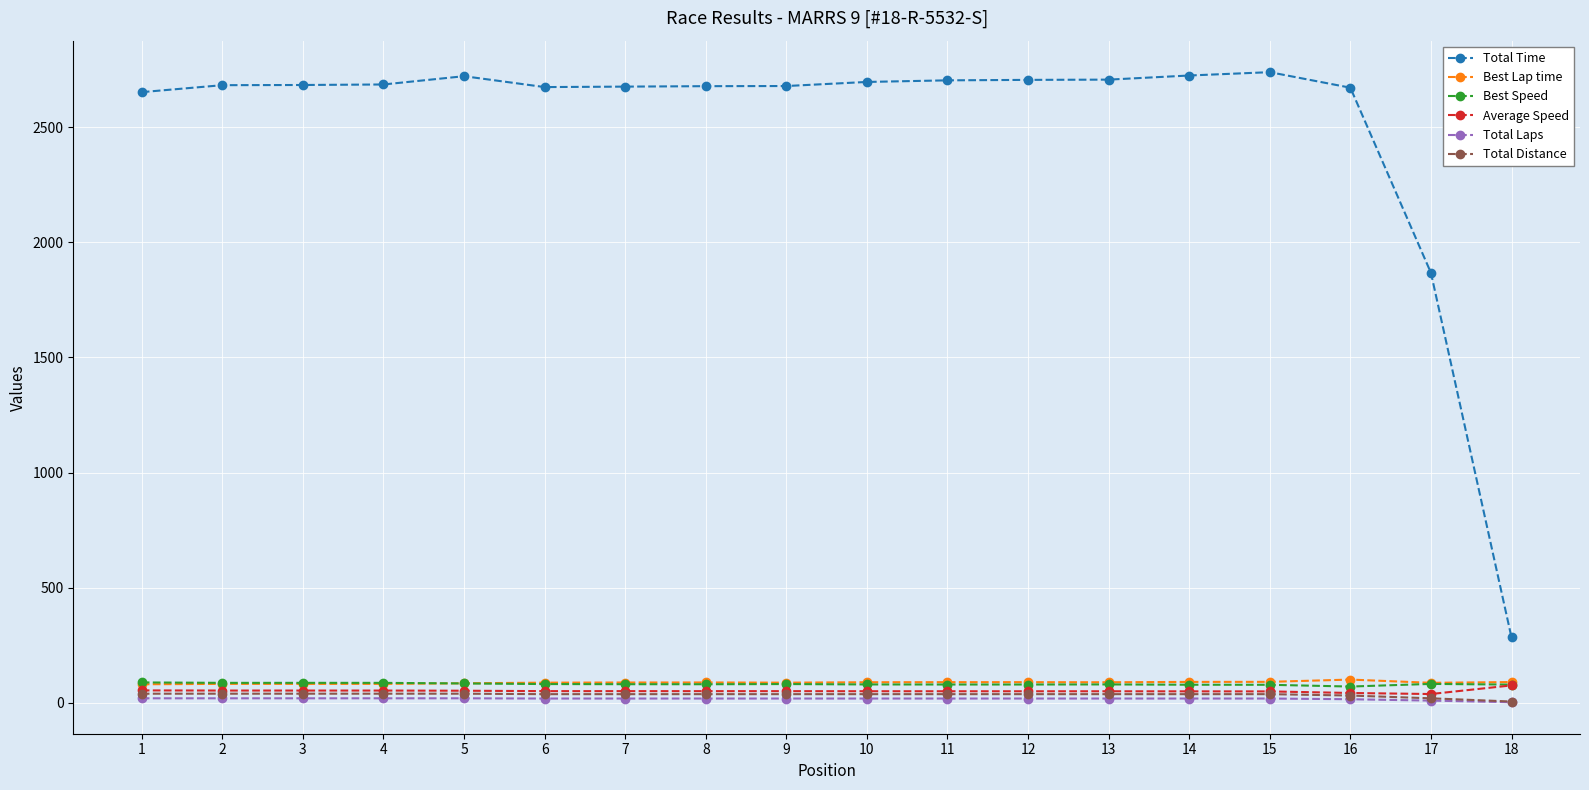

What is the total value across all series at 6?

2952.2